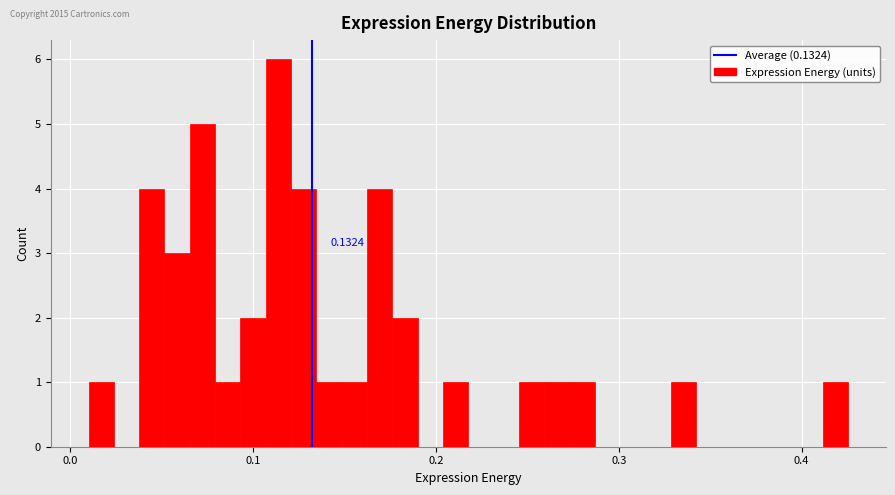

Read against the x-axis, roughly where is the centre of the tallest bar?

0.11